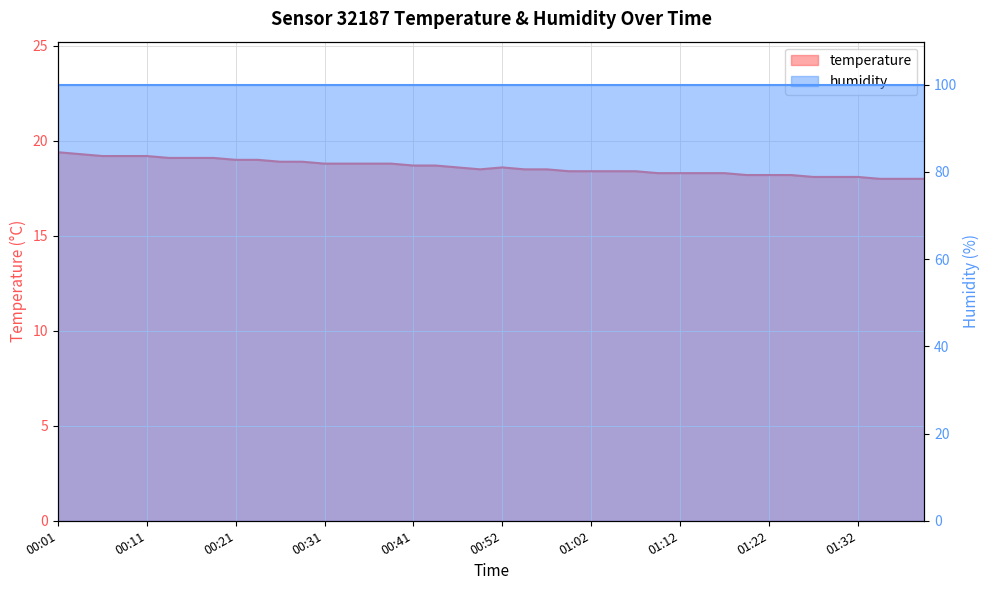

What is the maximum value shown in the chart?

19.4